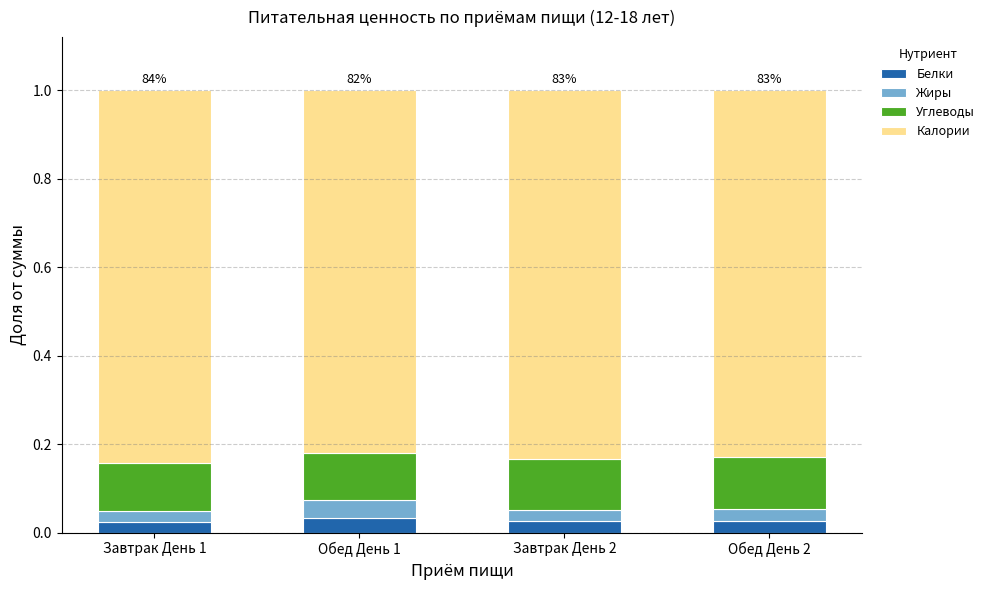

Count the Белки values in the range 0 to 1.

4